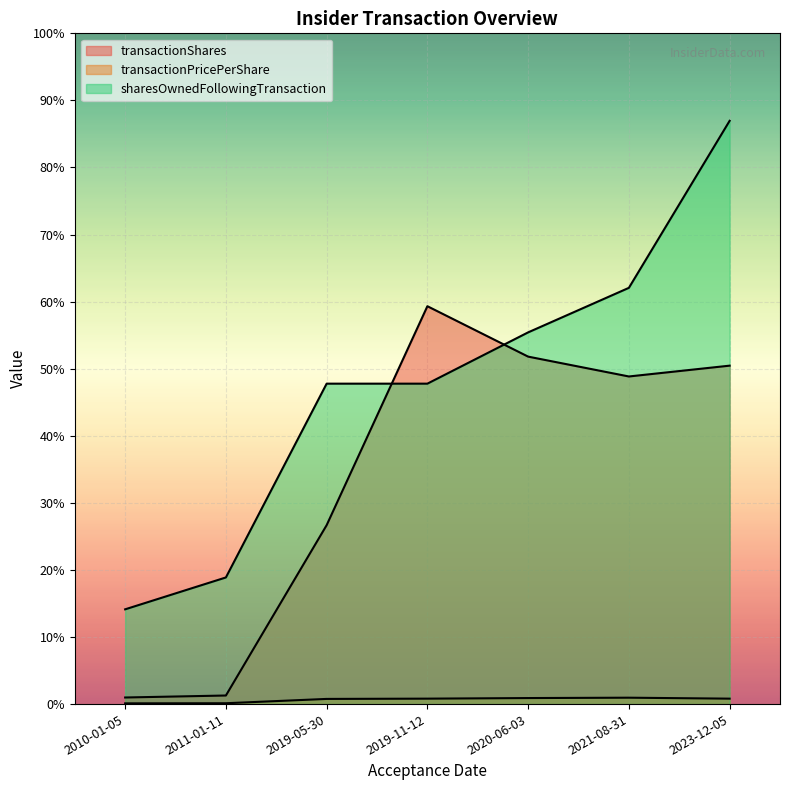

Where is the first local maximum for transactionShares?

2019-11-12